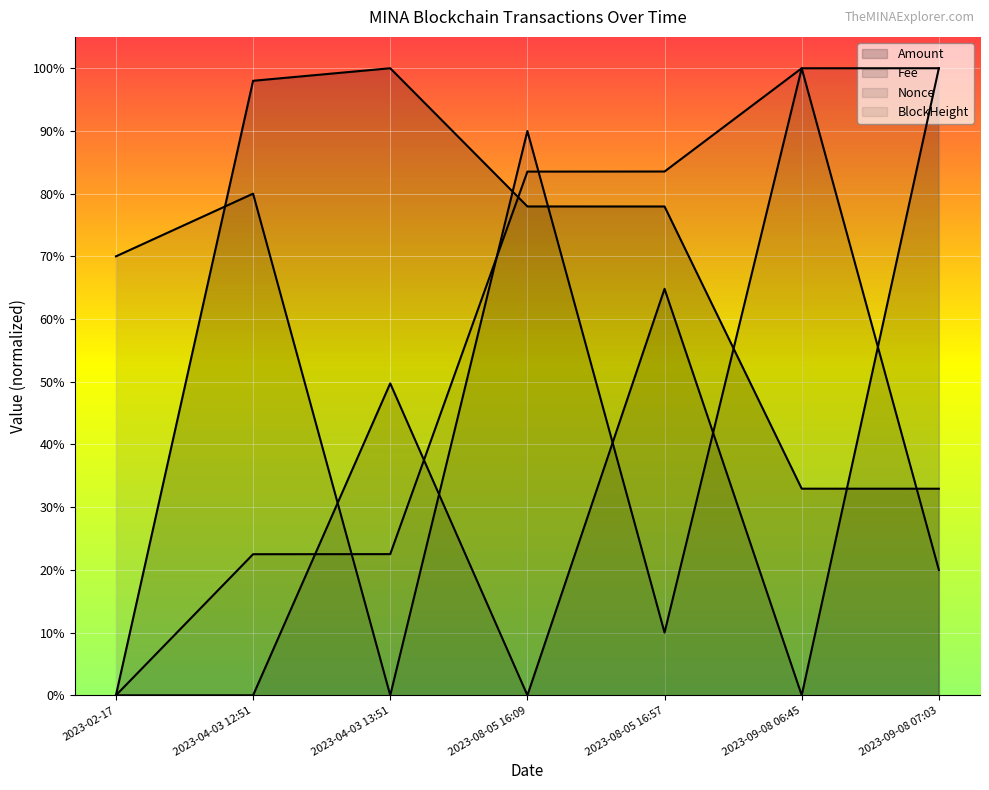

What is the label of the 6th point from the left?

2023-09-08 06:45